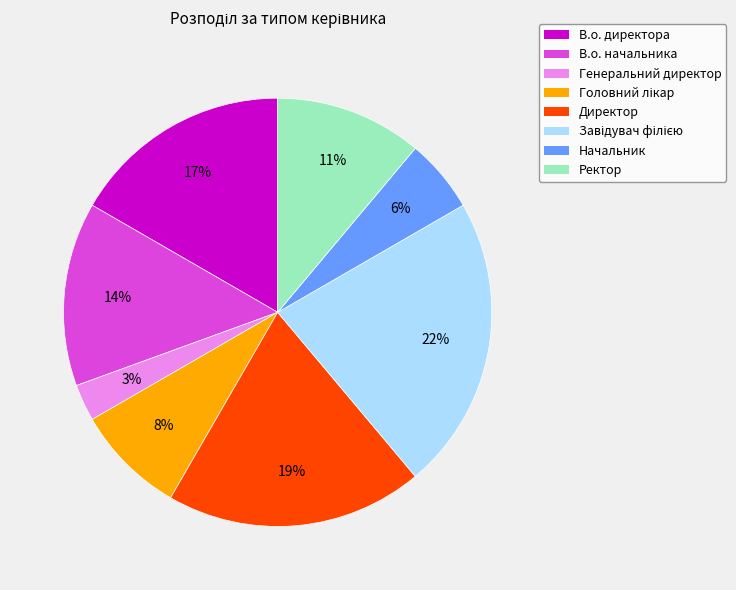

What percentage is the Ректор slice, to the nearest percent?

11%